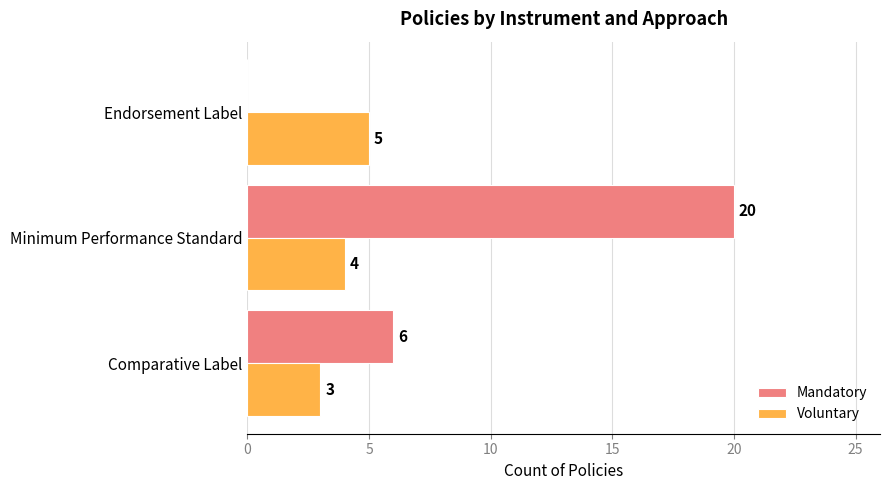

What is the sum of all Mandatory values?

26